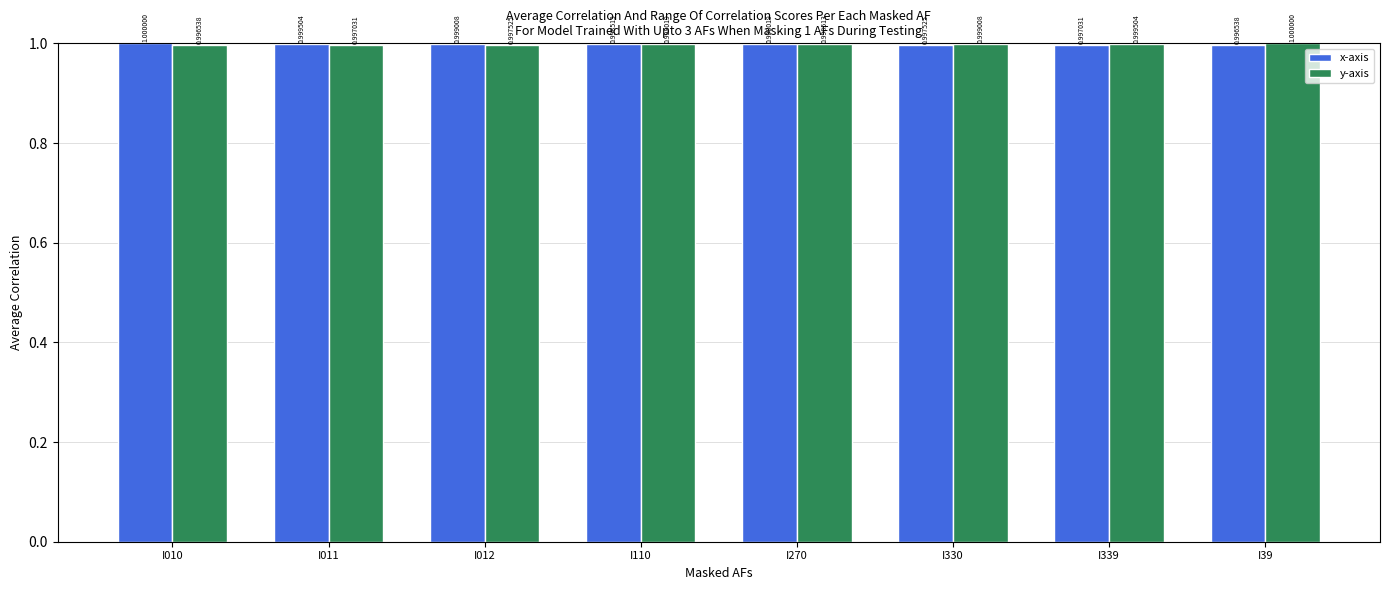

Does the chart contain any negative values?

No